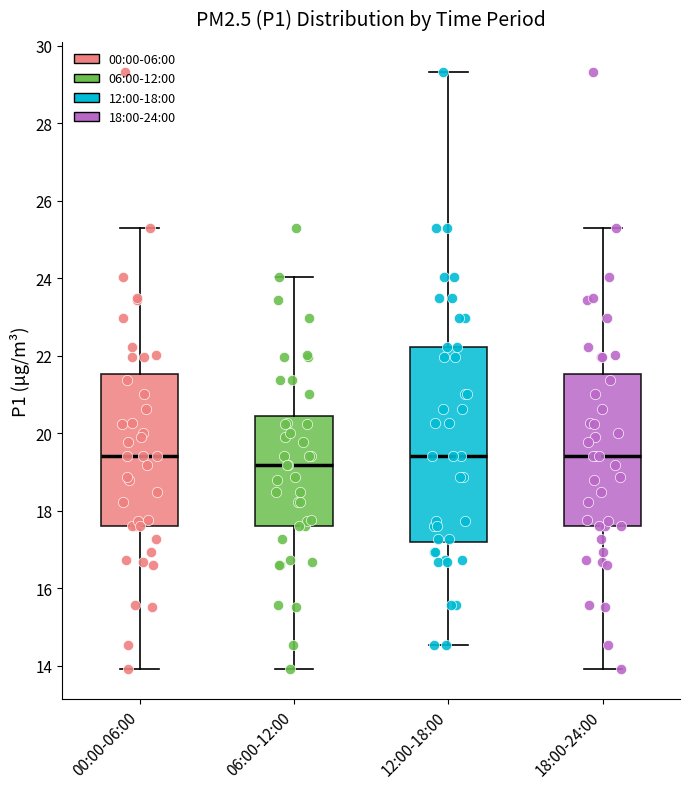

Reading left to right, transcribe this box plot: for each box, give where its median line is, the range the box spans, and where its two whiskers end, as read against the y-axis. The values are not printed on the chart, so give them approximately, as read against the axis.

00:00-06:00: median 19.4, box 17.6 to 21.6, whiskers 14.0 to 25.4
06:00-12:00: median 19.2, box 17.6 to 20.4, whiskers 14.0 to 24.0
12:00-18:00: median 19.4, box 17.2 to 22.2, whiskers 14.6 to 29.4
18:00-24:00: median 19.4, box 17.6 to 21.6, whiskers 14.0 to 25.4